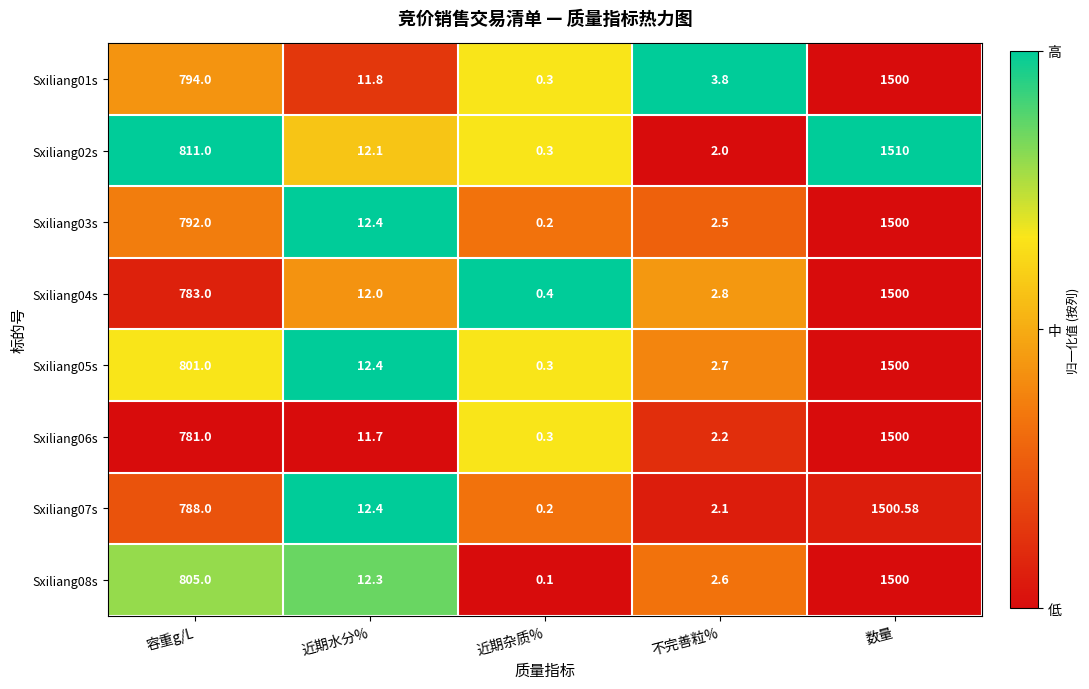

Rank the categories by Sxiliang07s value from lowest to highest.

近期杂质%, 不完善粒%, 近期水分%, 容重g/L, 数量